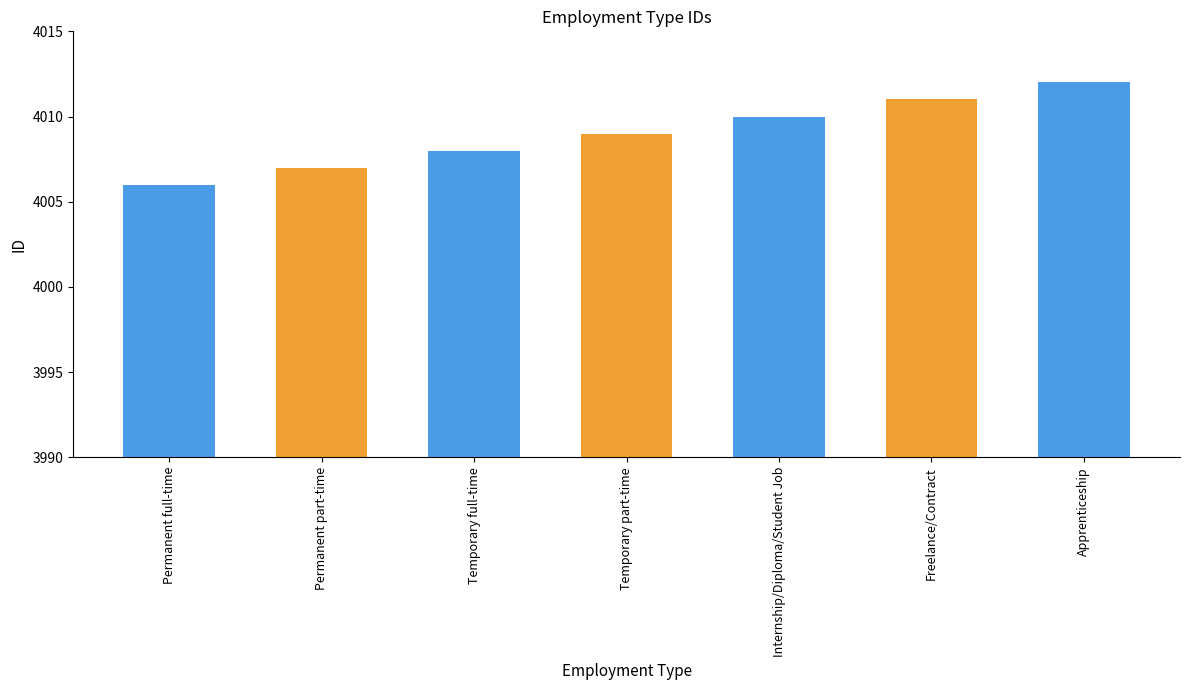

What is the average value?

4009